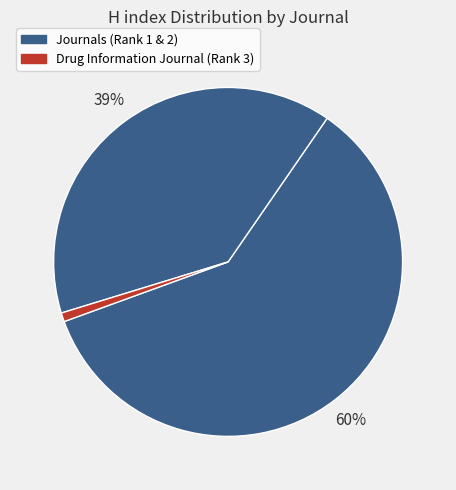

How many slices are in this pie chart?

3